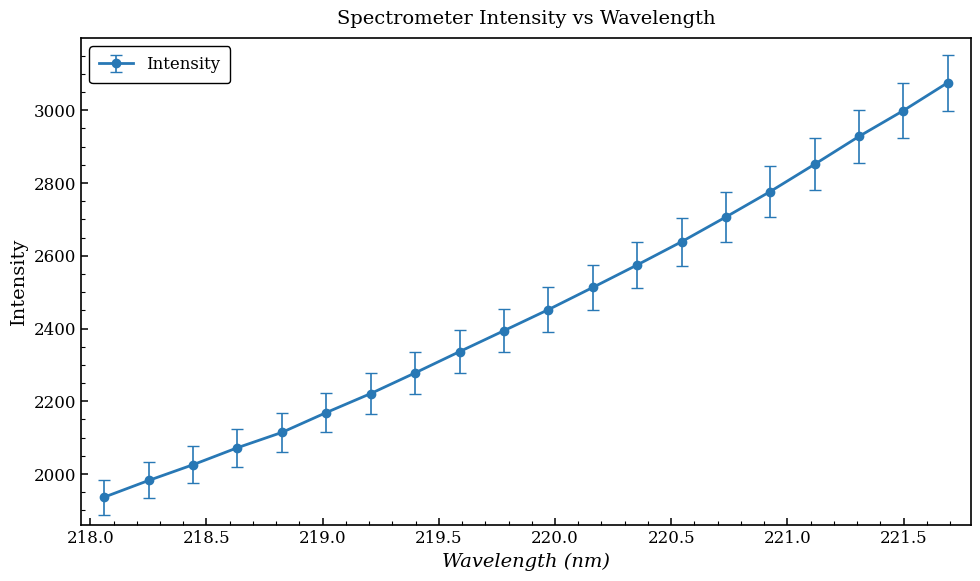

What is the greatest value displayed?

3076.1